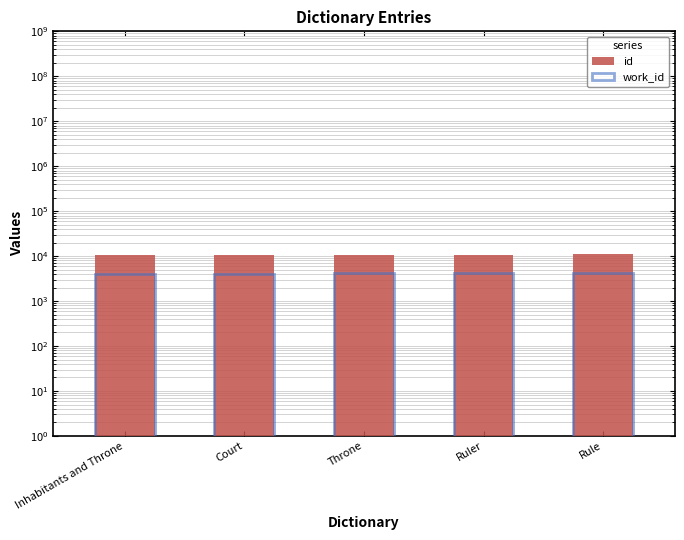

Is it true that id equals 10455 at Inhabitants and Throne?

True